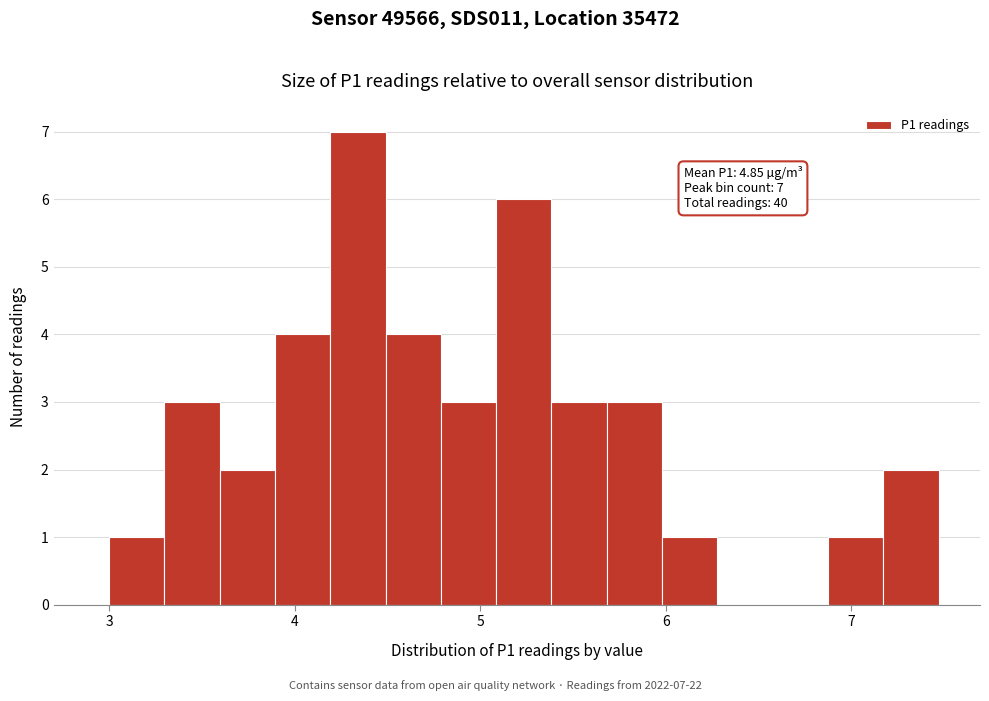

Read against the x-axis, roughly where is the centre of the tallest bar?

4.3